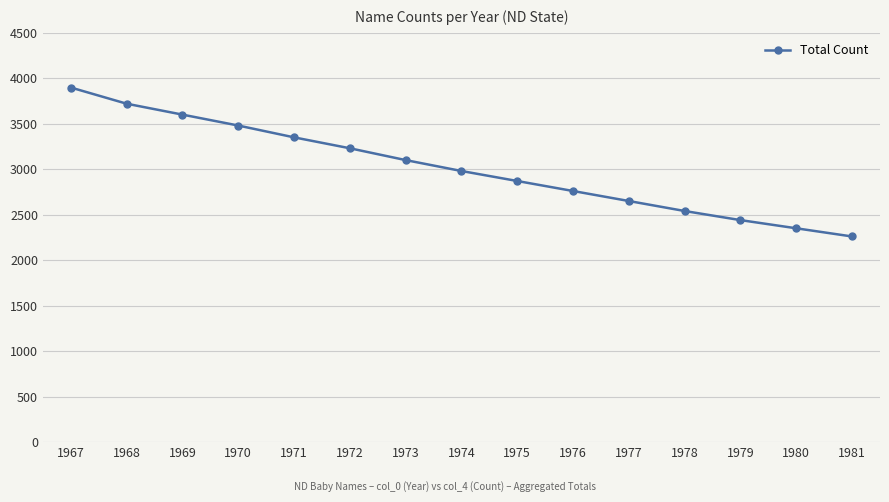

Reading left to right, transcribe all the data shown in this chart.

3898	3720	3600	3480	3350	3230	3100	2980	2870	2760	2650	2540	2440	2350	2260